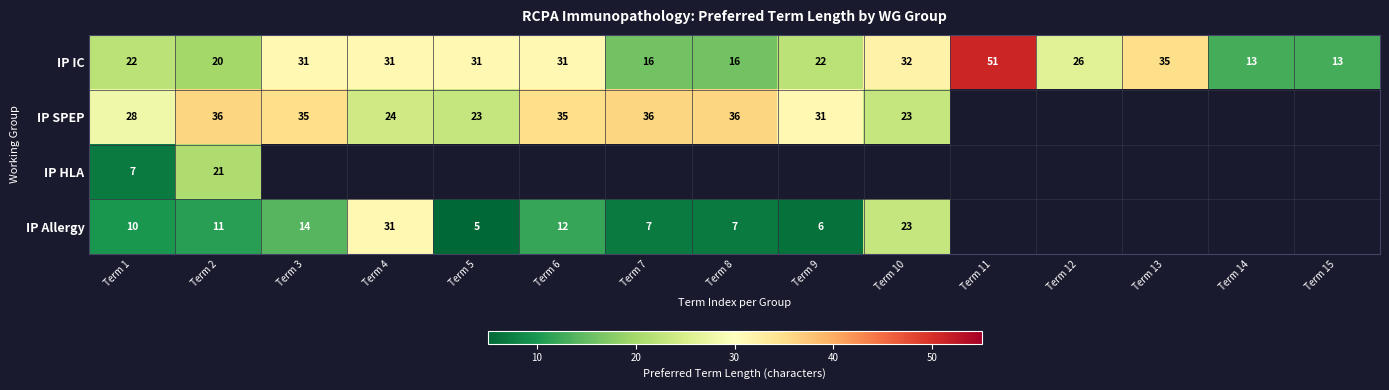

What is the minimum value for IP IC?

13